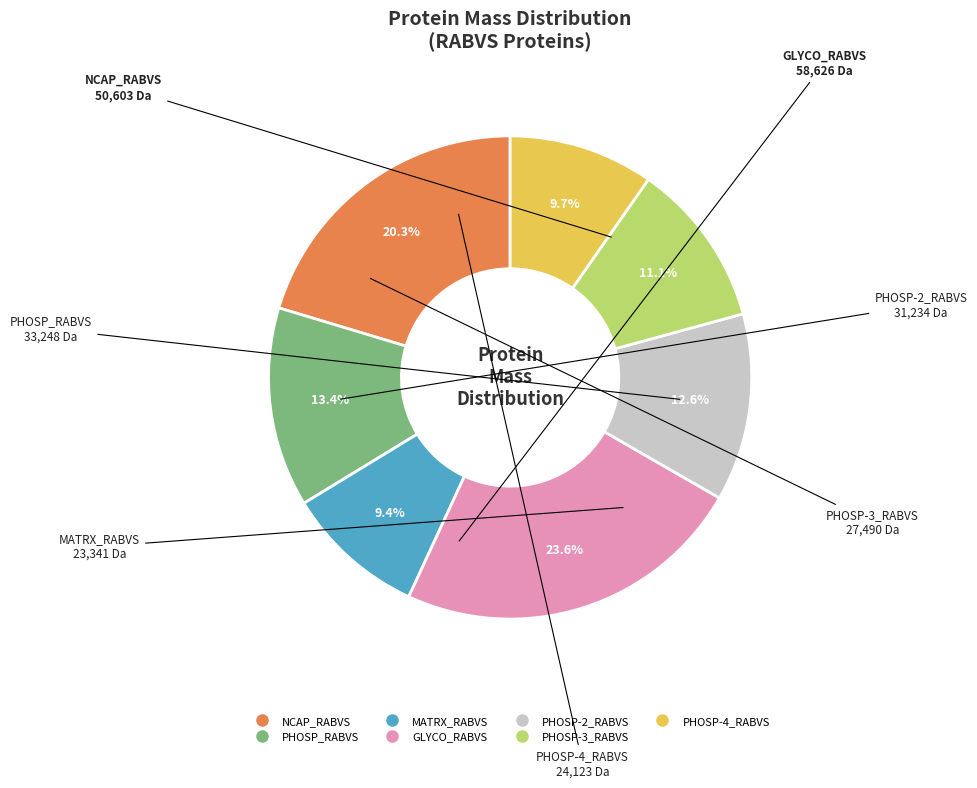

Does any single category account for the majority?

No